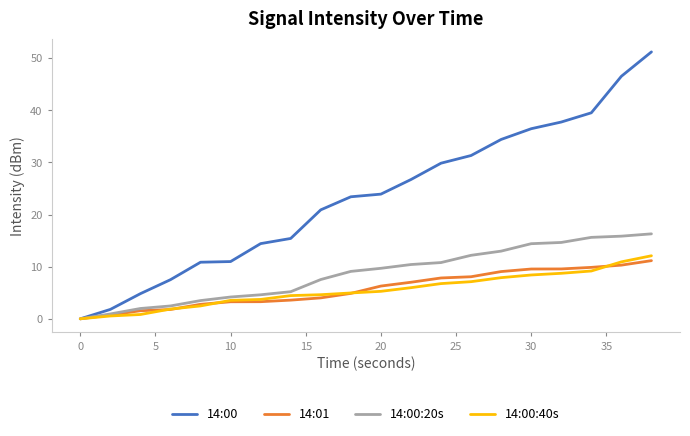

Which series has the largest range (max minus min)?

14:00